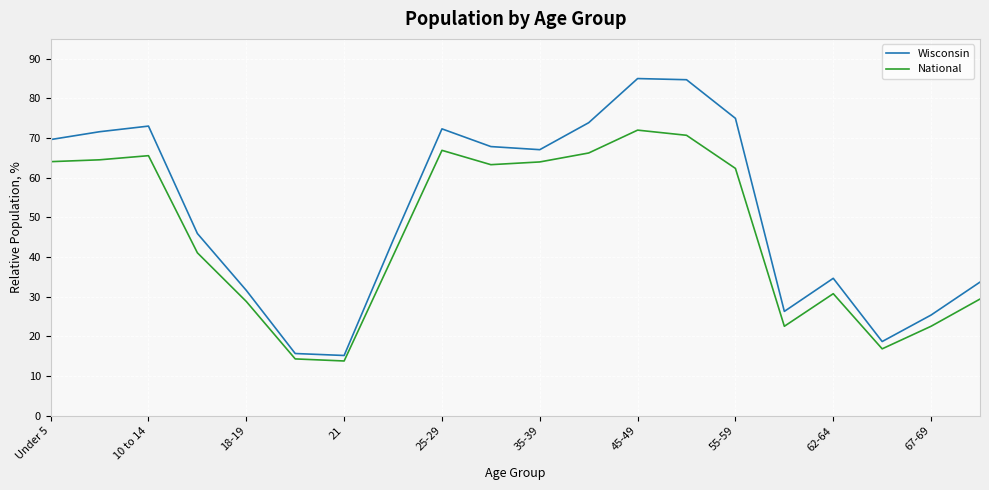

List the series in order of their peak value, lowest first.

National, Wisconsin